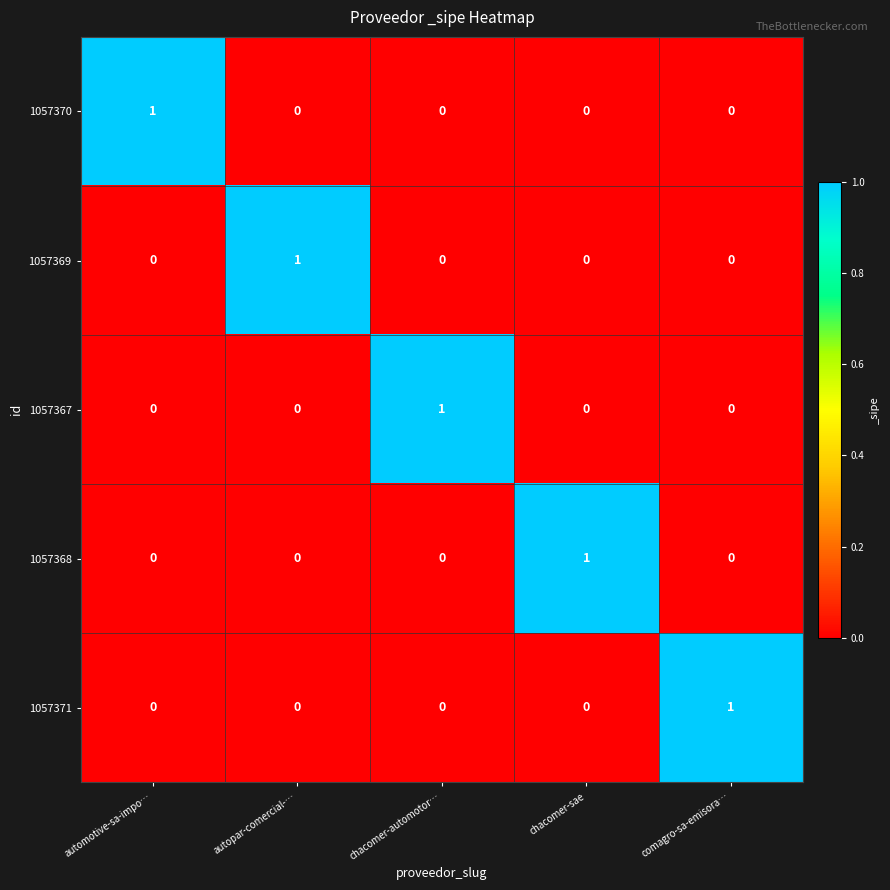

Count the 1057368 values in the range 0 to 1.

5